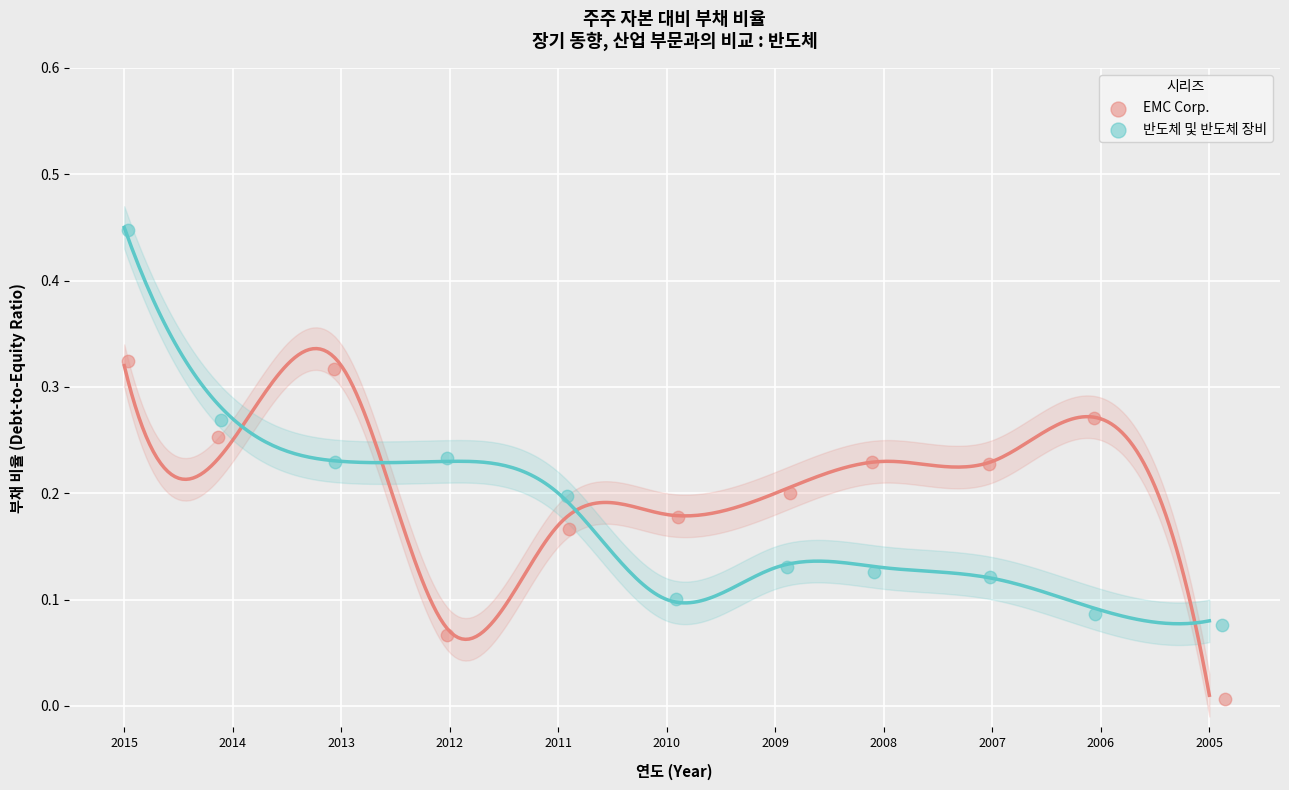

Which series reaches the minimum Y coordinate?

EMC Corp.